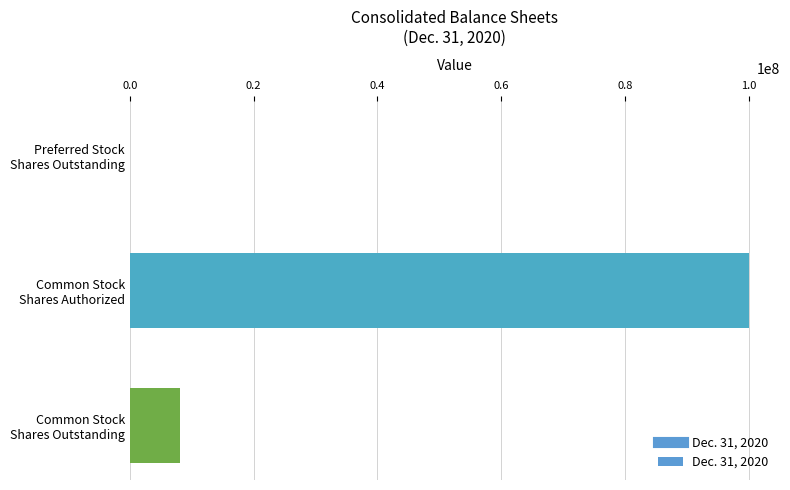

At which category does the chart reach its peak across all series?

Common Stock
Shares Authorized